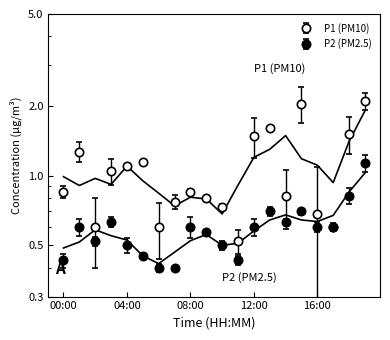

The value of P1 at 15:00 is 1.3. True or false?

False